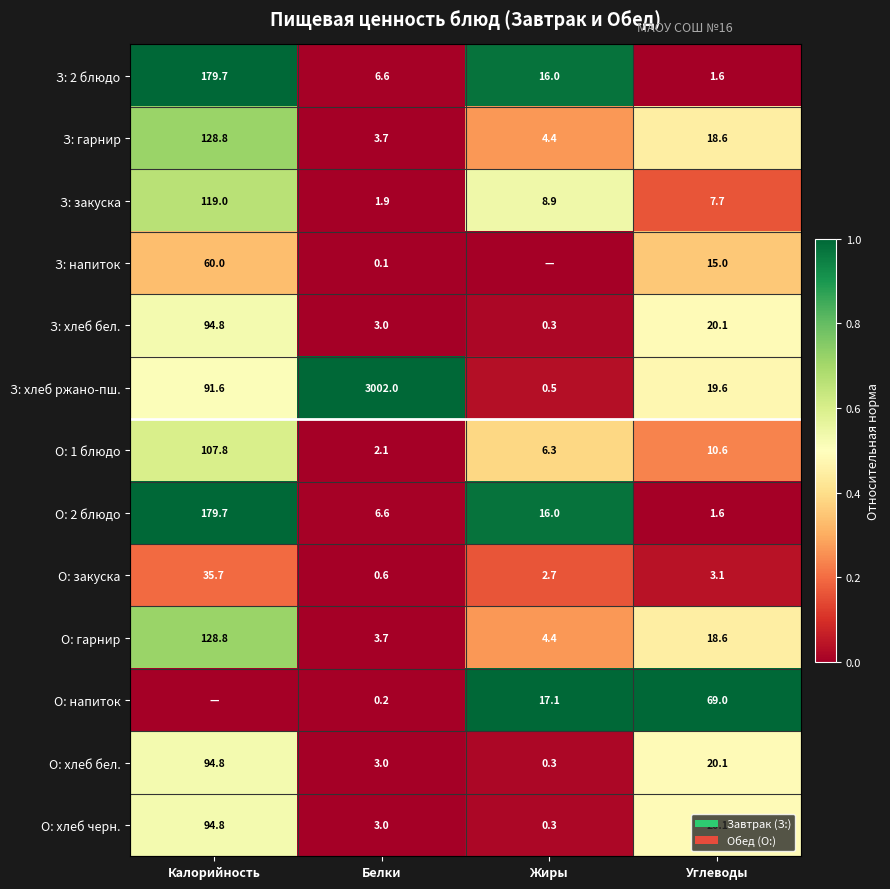

Read the О: 2 блюдо value at Белки.

6.6